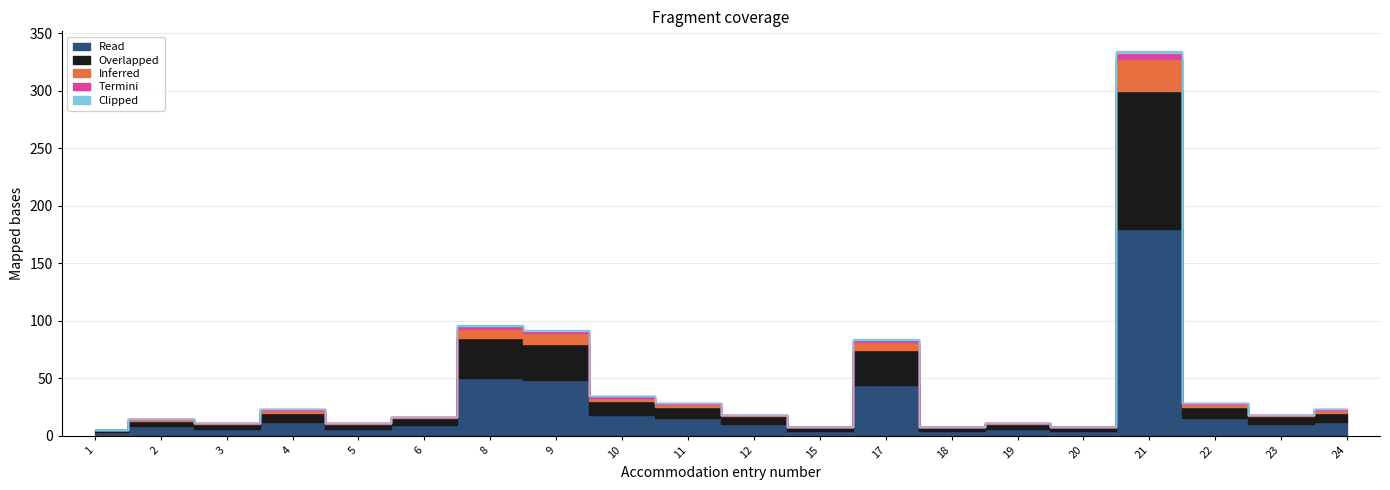

Where is the first local minimum for Read?

3